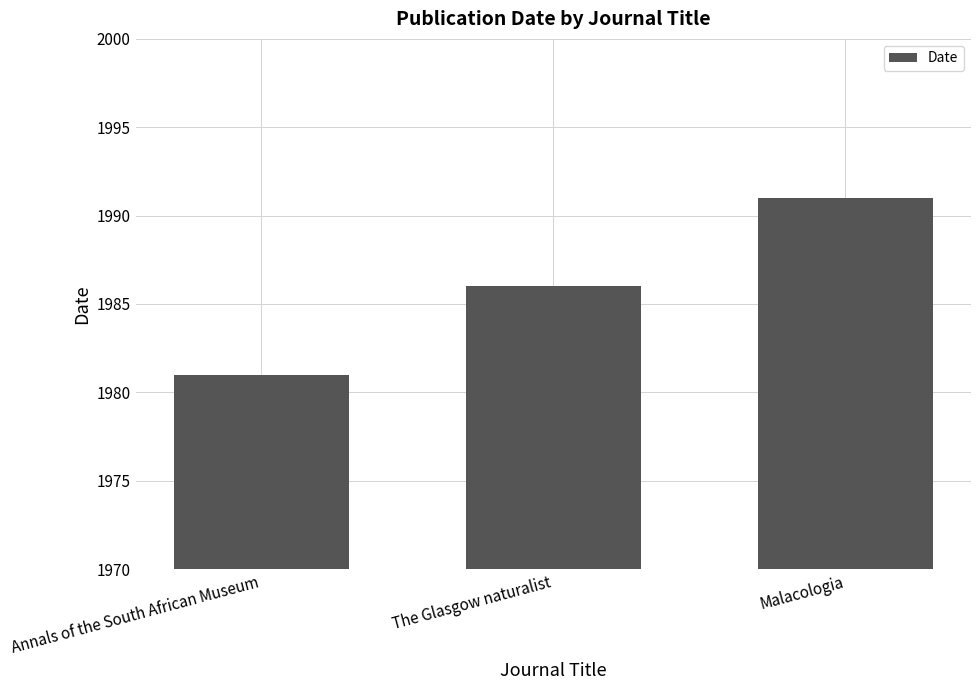

How many values are below 1986?

1